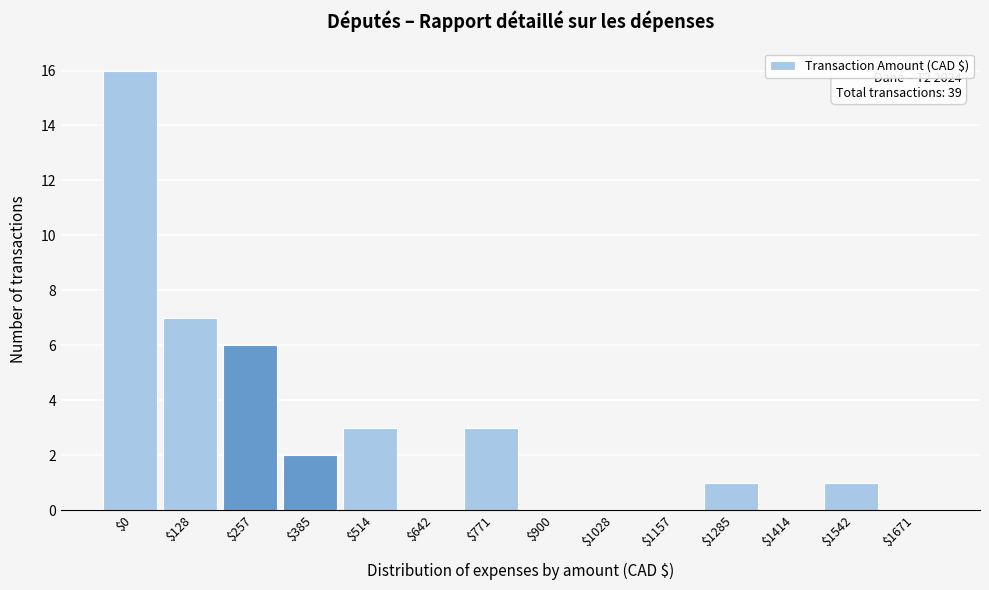

Is it true that the value at $1414 is 0?

True